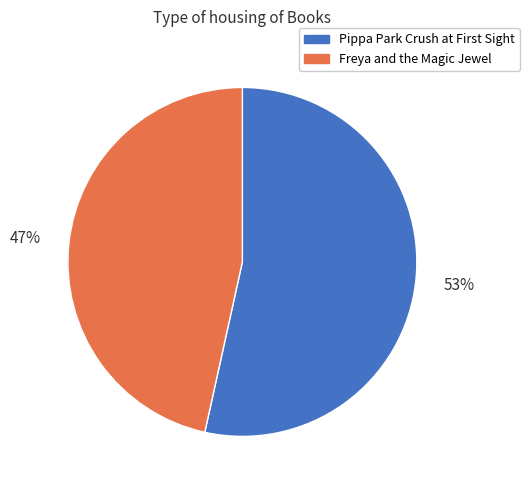

Count the number of slices in the pie.

2